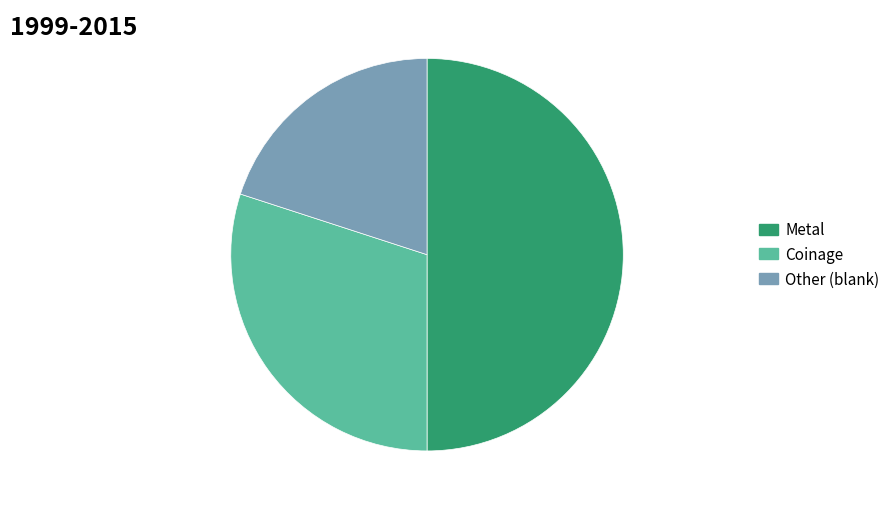

How many segments does this pie chart have?

3